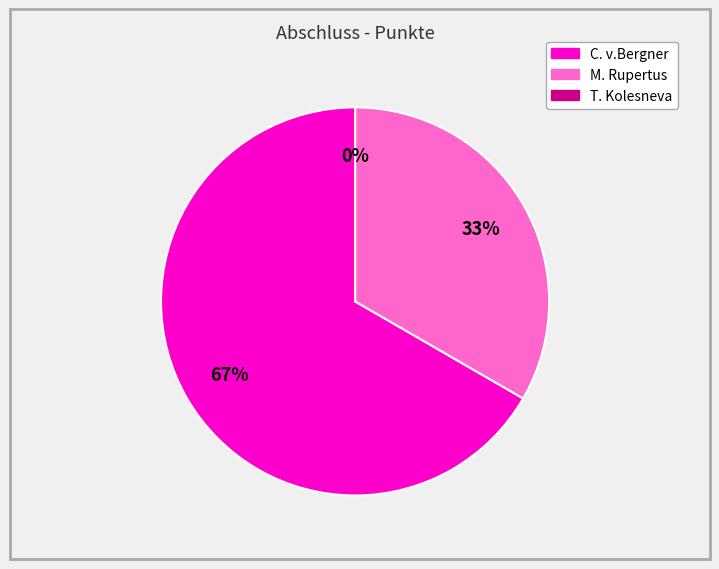

Is there a majority slice in this chart?

Yes